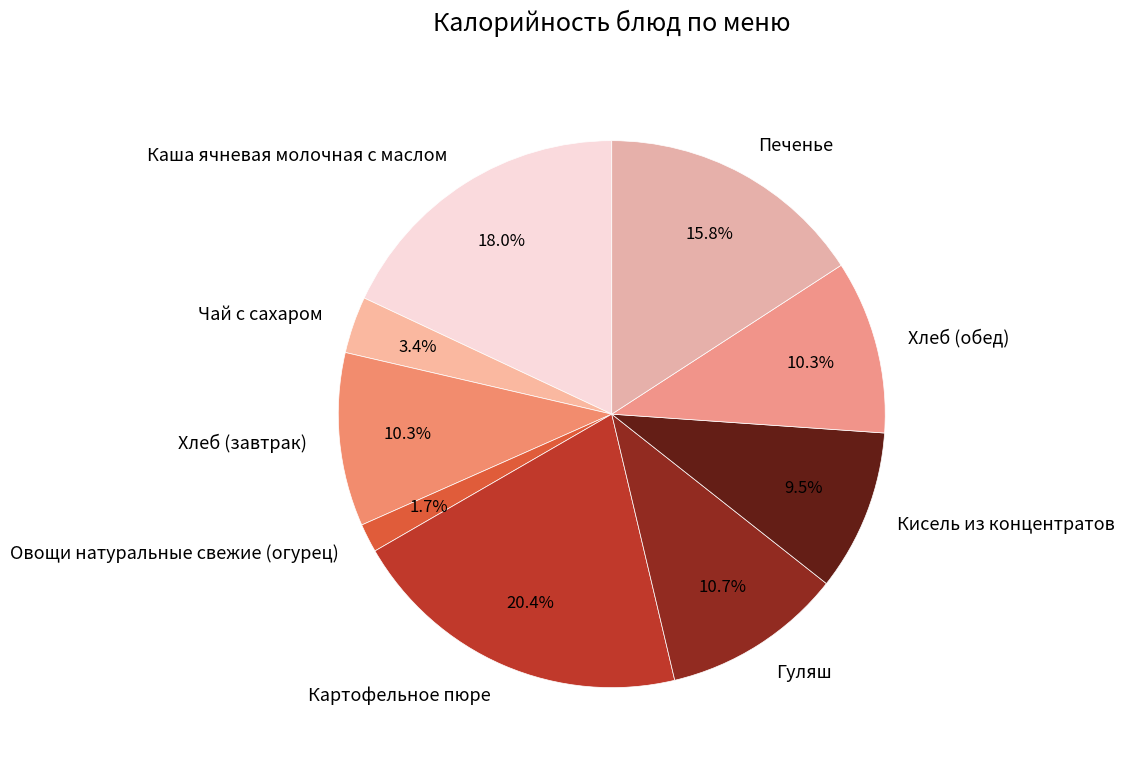

Is there a majority slice in this chart?

No